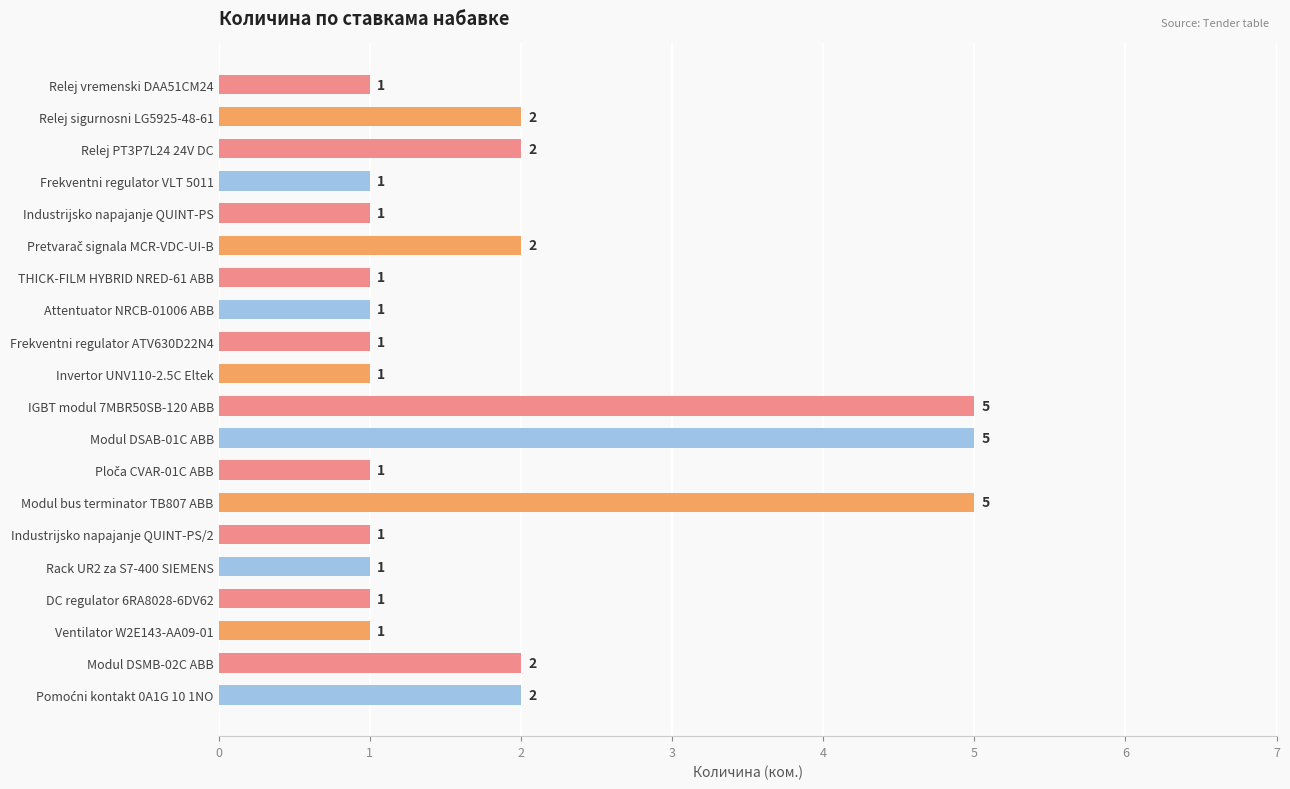

The chart shows a value of 2 at Modul DSMB-02C ABB. True or false?

True